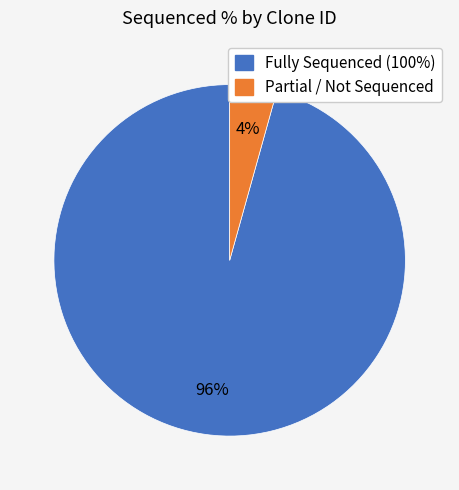

Does any single category account for the majority?

Yes